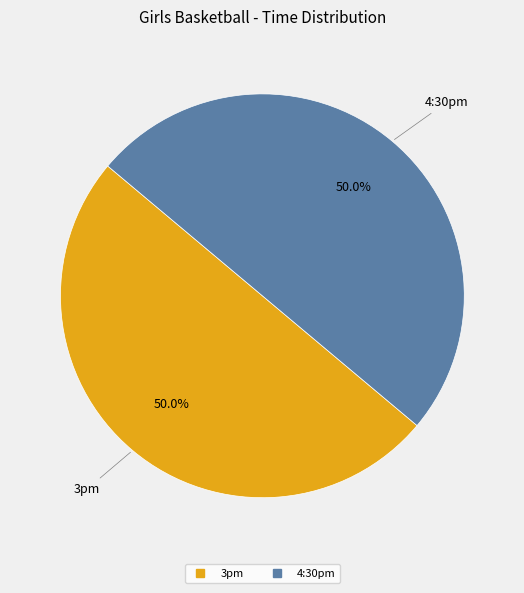

Count the number of slices in the pie.

2